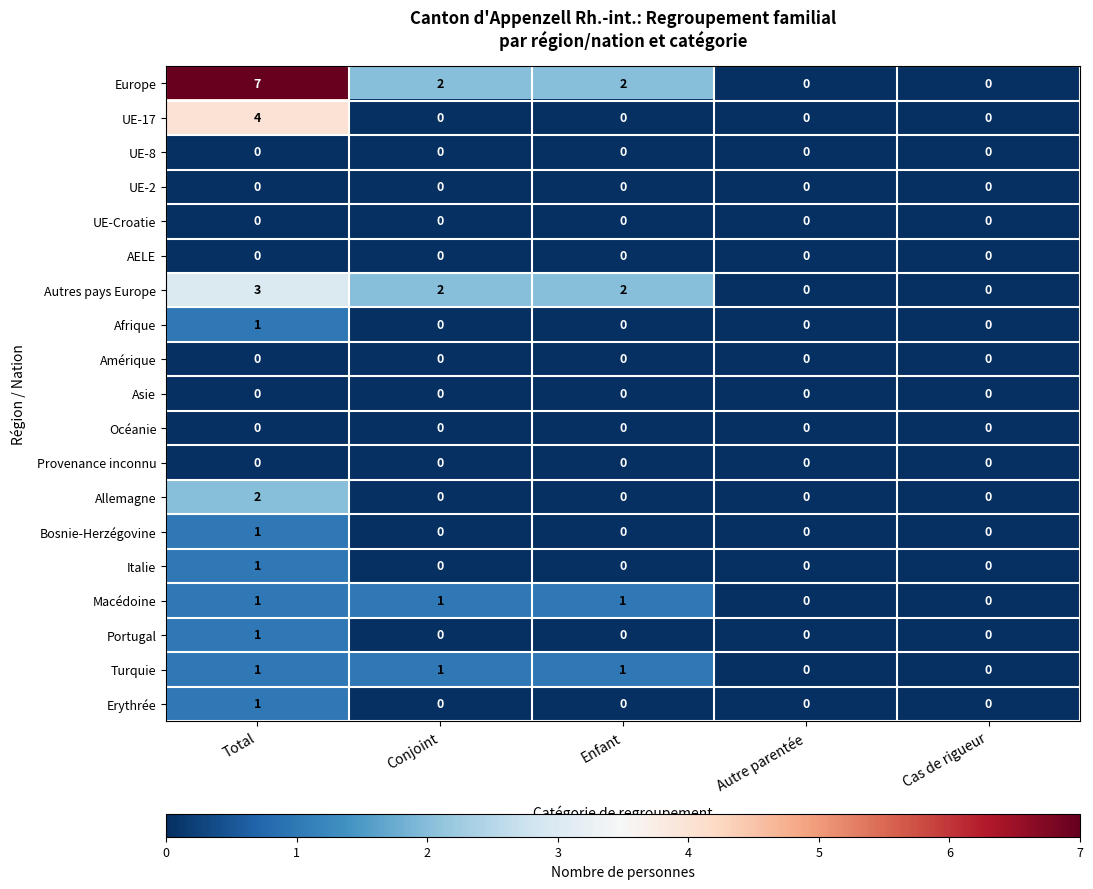

What is the maximum value shown in the chart?

7